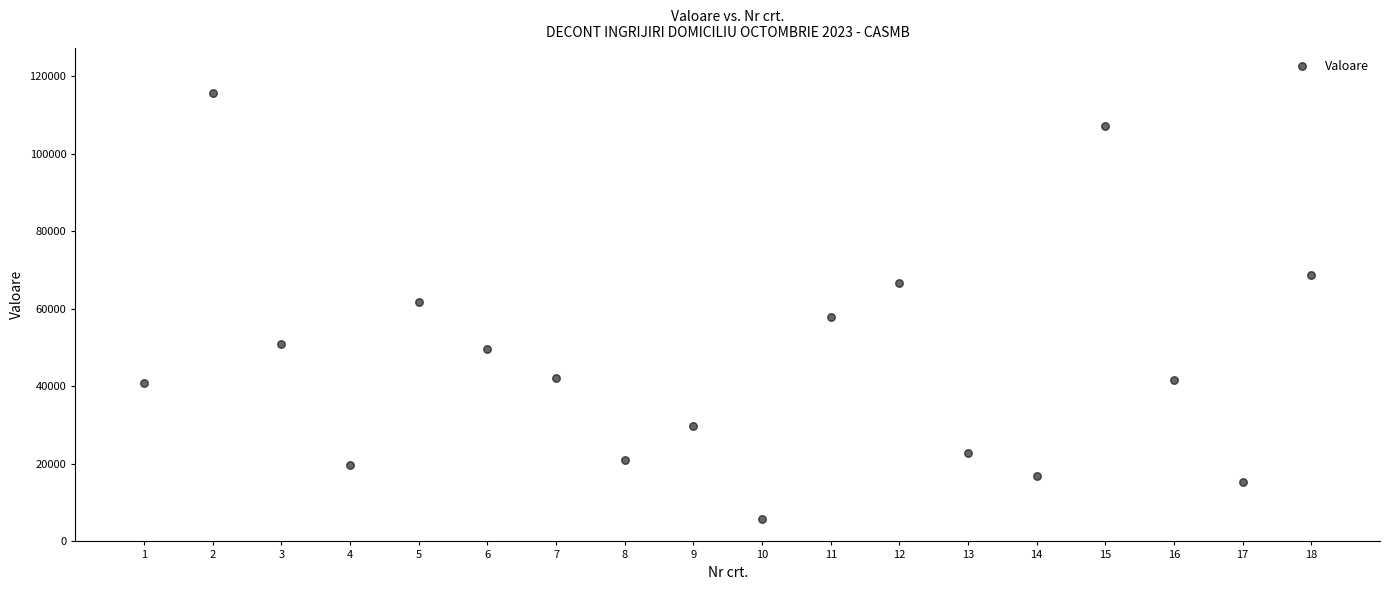

What is the range of X values (max minus min)?

17.0